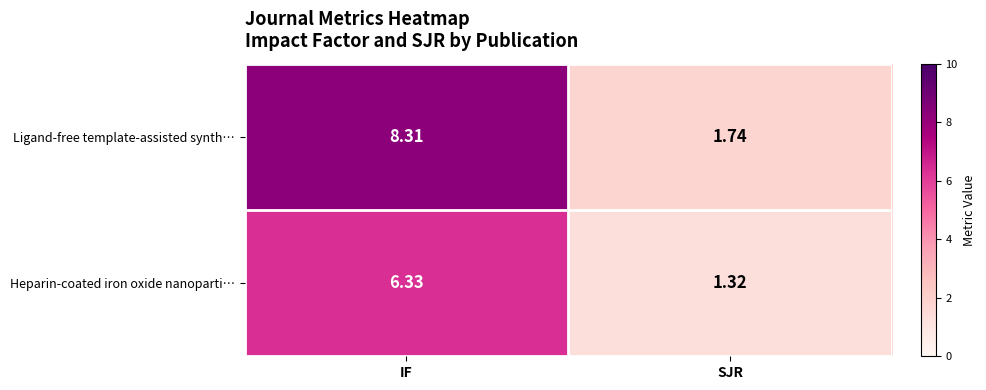

Which category has the highest value in the Ligand-free template-assisted synth… series?

IF